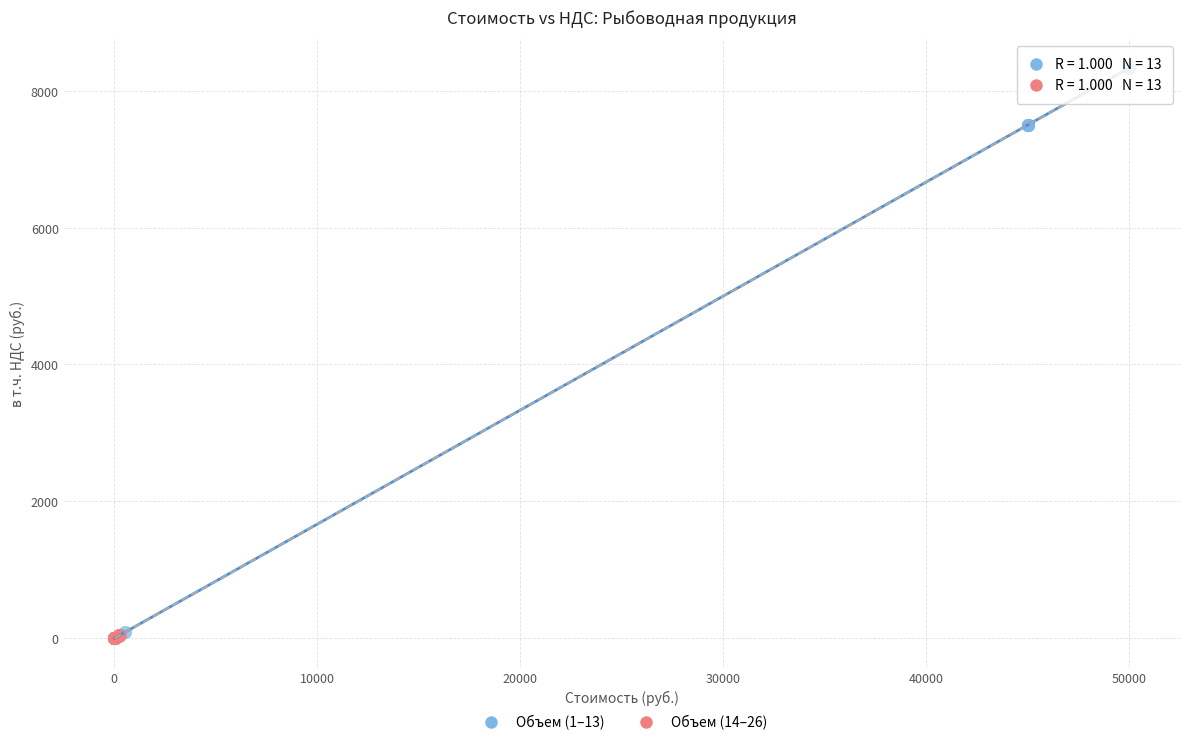

Which series has the largest Y range (max minus min)?

Объем (1–13)